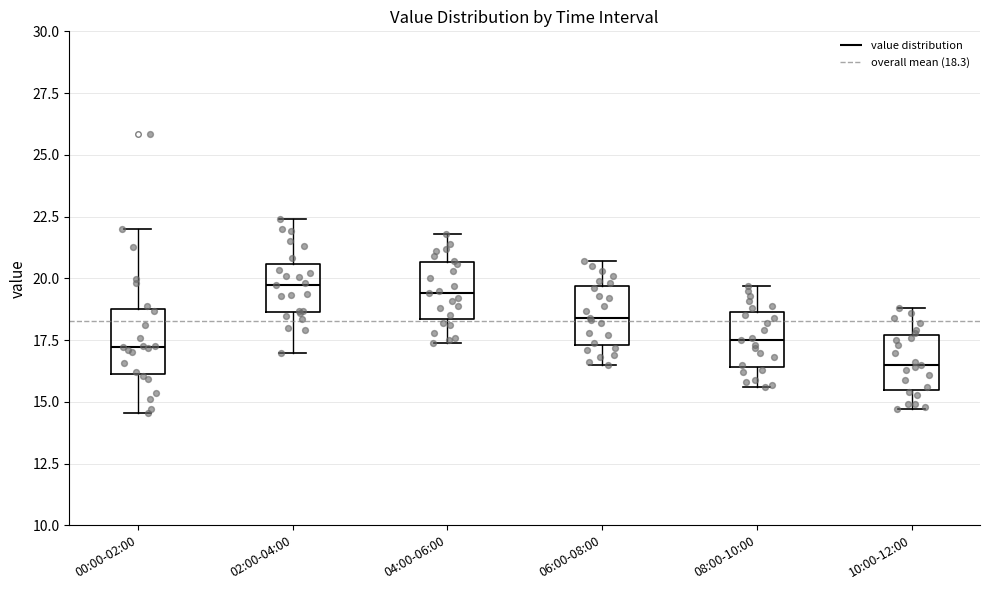

Reading left to right, read every box against the y-axis: the position of its median line, the range the box covers, and the ends of its whiskers. The values are not printed on the chart, so give them approximately, as read against the axis.

00:00-02:00: median 17.0, box 16.0 to 19.0, whiskers 14.5 to 22.0
02:00-04:00: median 19.5, box 18.5 to 20.5, whiskers 17.0 to 22.5
04:00-06:00: median 19.5, box 18.5 to 20.5, whiskers 17.5 to 22.0
06:00-08:00: median 18.5, box 17.5 to 19.5, whiskers 16.5 to 20.5
08:00-10:00: median 17.5, box 16.5 to 18.5, whiskers 15.5 to 19.5
10:00-12:00: median 16.5, box 15.5 to 17.5, whiskers 14.5 to 19.0